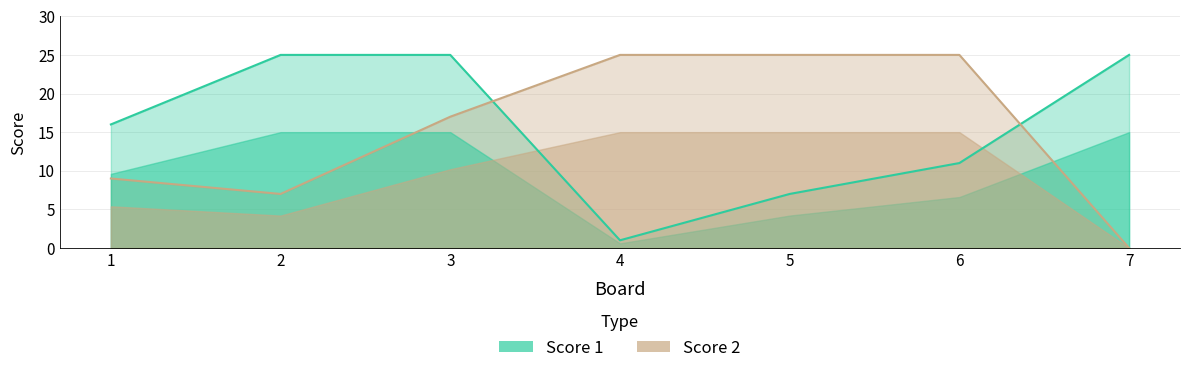

Where is Score 2 nearest to the value 12?

1